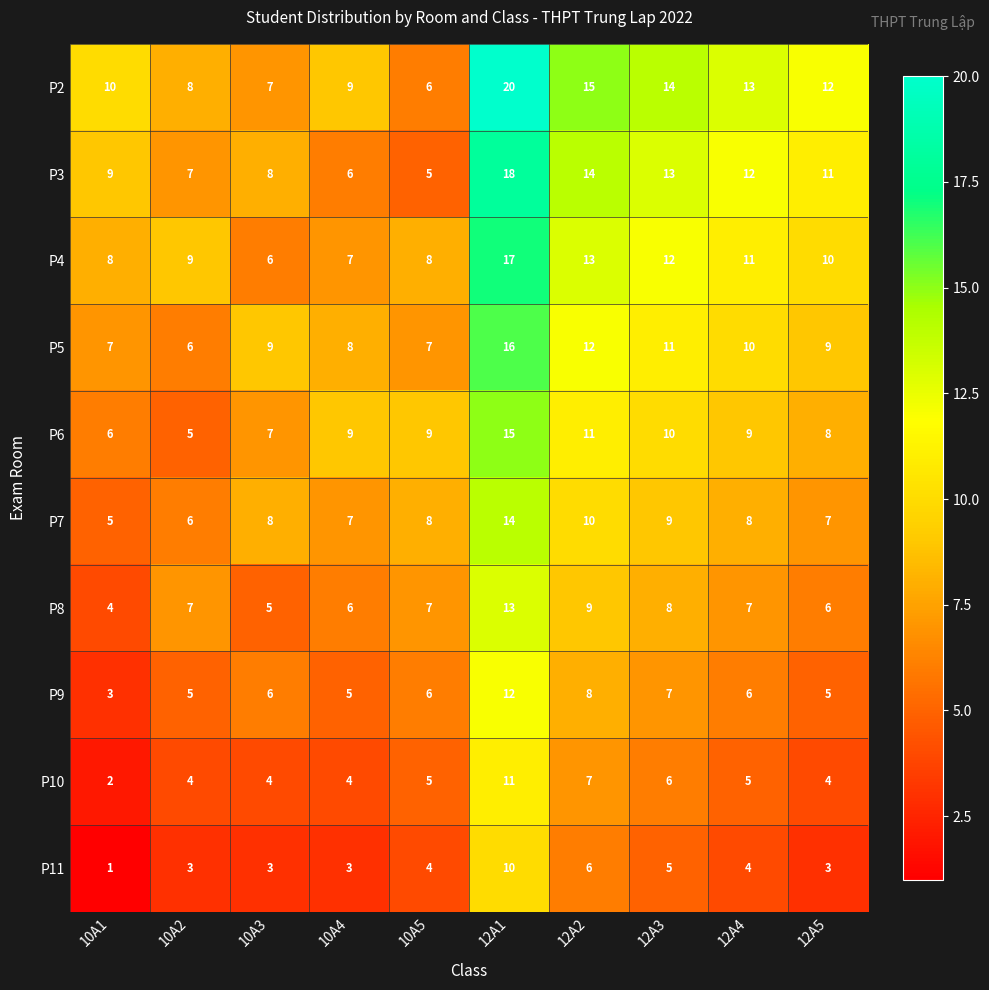

At which category does the chart reach its peak across all series?

12A1